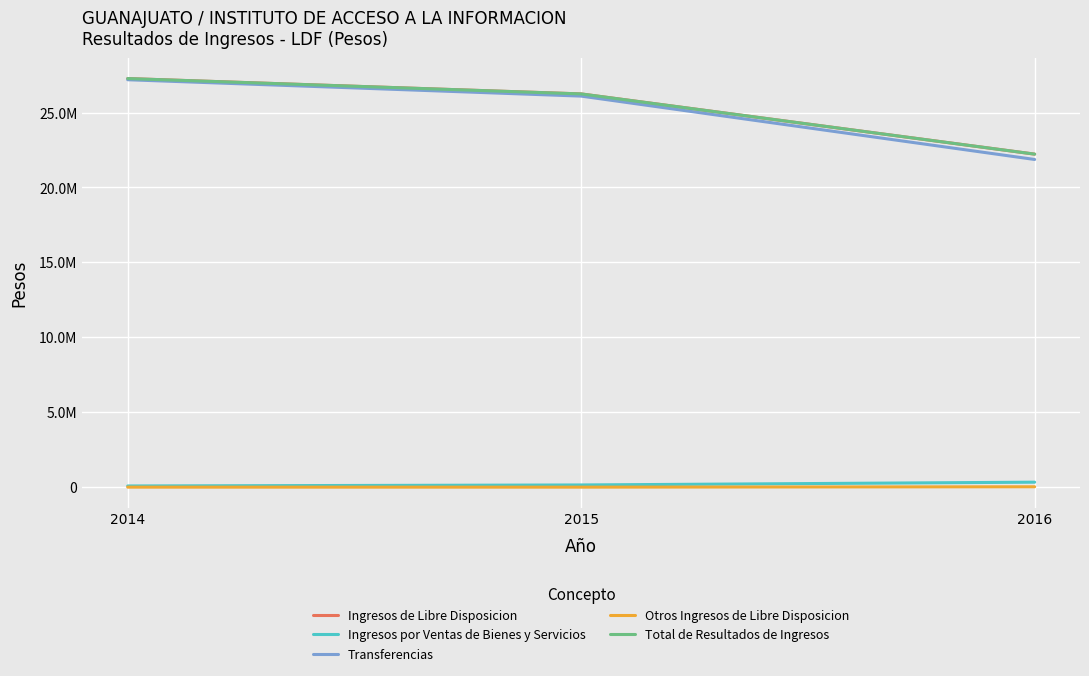

Which series has the largest range (max minus min)?

Transferencias